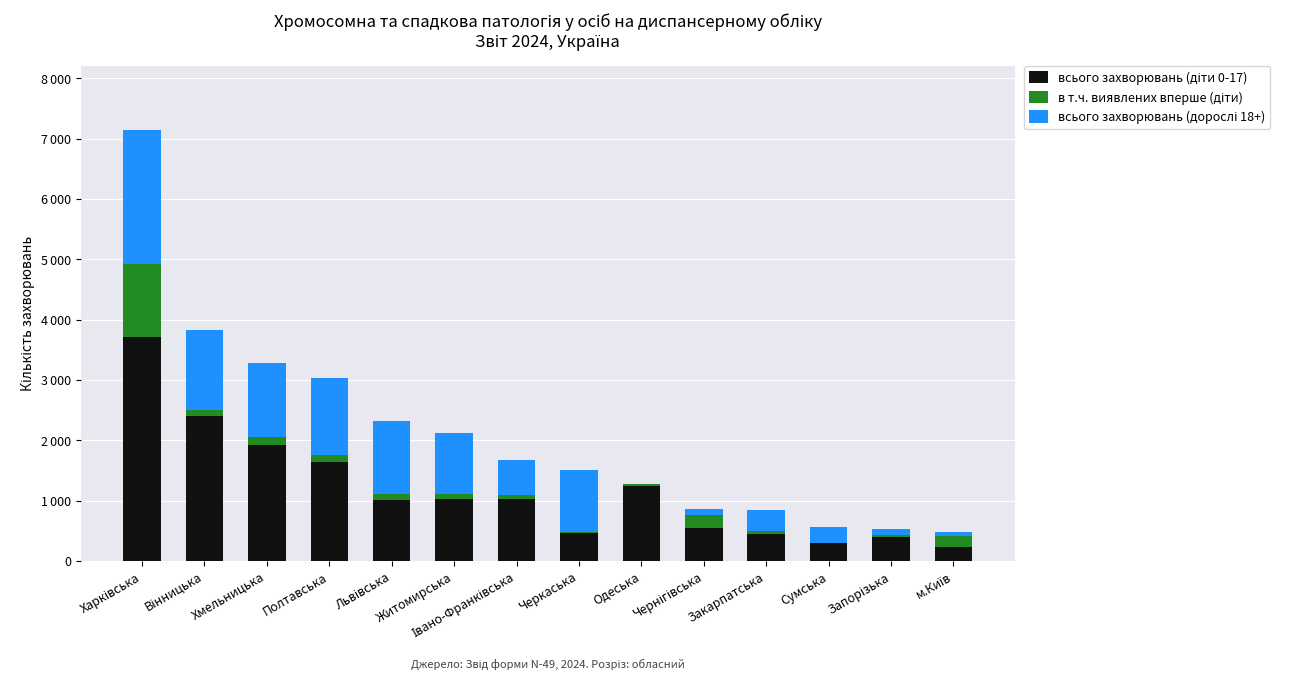

What is the average value of the в т.ч. виявлених вперше (діти) series?

167